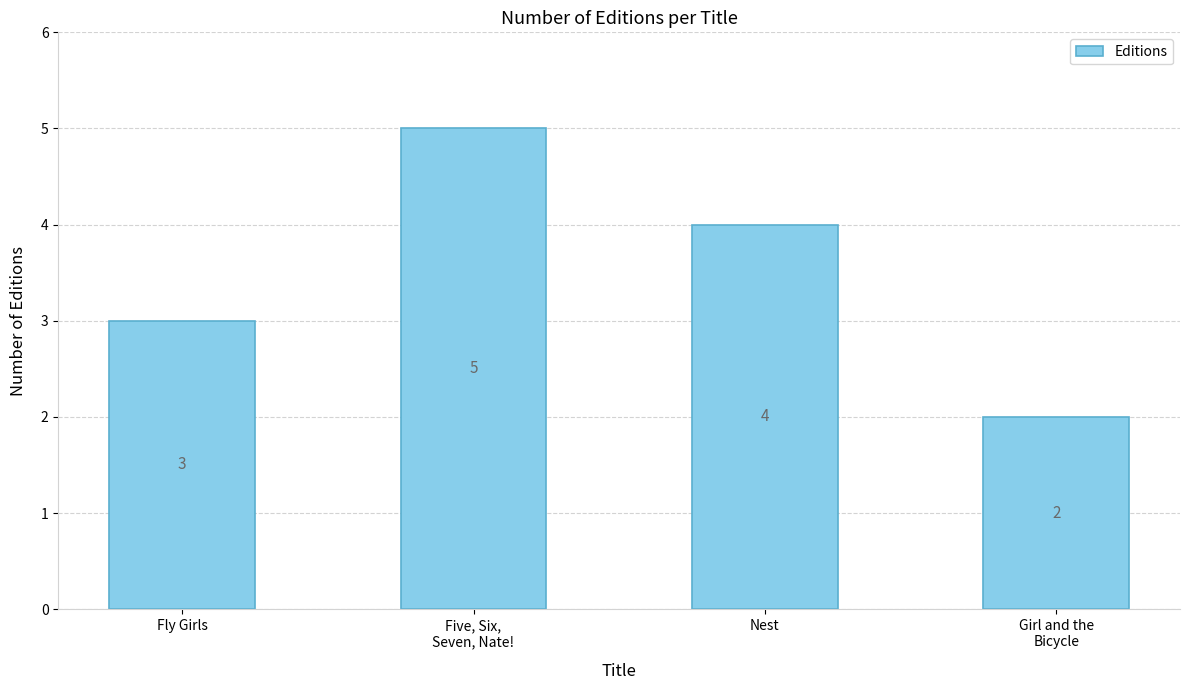

List the labels in order of value, largest first.

Five, Six,
Seven, Nate!, Nest, Fly Girls, Girl and the
Bicycle